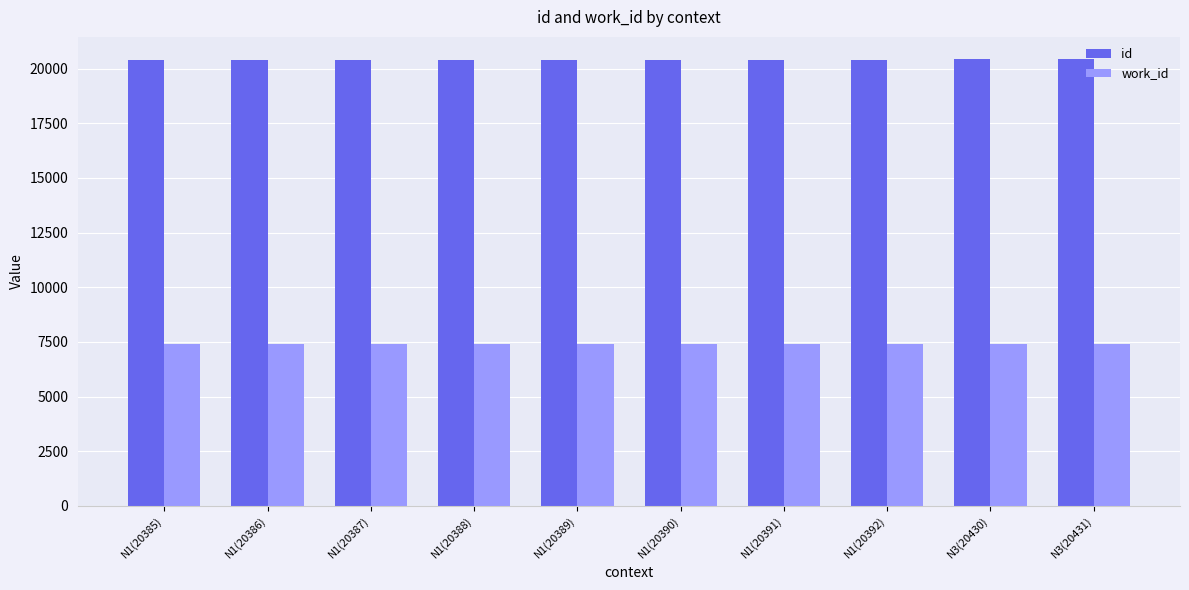

What is the label of the 3rd bar from the right?

N1(20392)